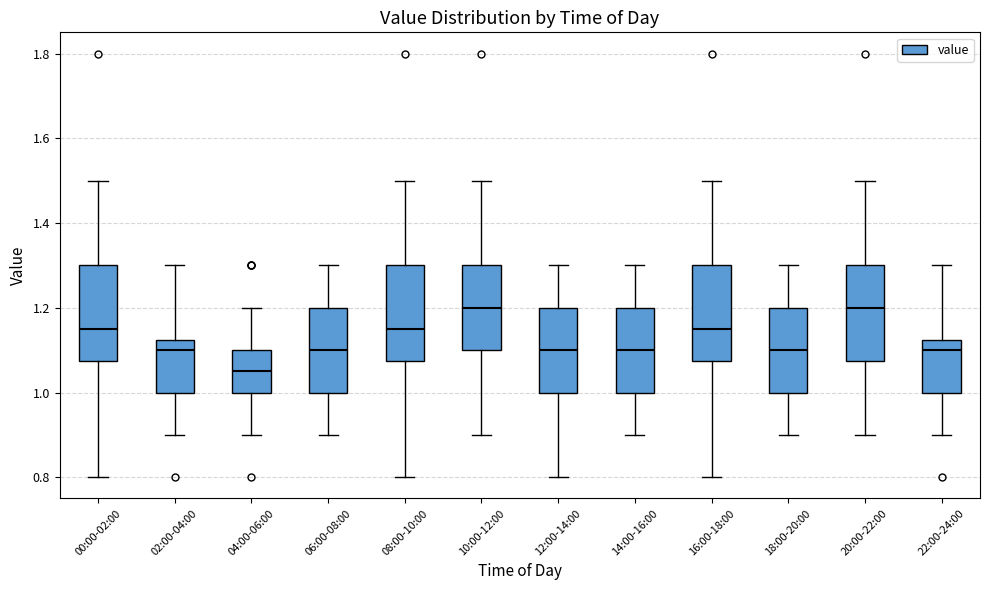

Reading left to right, read every box against the y-axis: the position of its median line, the range the box covers, and the ends of its whiskers. The values are not printed on the chart, so give them approximately, as read against the axis.

00:00-02:00: median 1.16, box 1.08 to 1.30, whiskers 0.80 to 1.50
02:00-04:00: median 1.10, box 1.00 to 1.12, whiskers 0.90 to 1.30
04:00-06:00: median 1.06, box 1.00 to 1.10, whiskers 0.90 to 1.20
06:00-08:00: median 1.10, box 1.00 to 1.20, whiskers 0.90 to 1.30
08:00-10:00: median 1.16, box 1.08 to 1.30, whiskers 0.80 to 1.50
10:00-12:00: median 1.20, box 1.10 to 1.30, whiskers 0.90 to 1.50
12:00-14:00: median 1.10, box 1.00 to 1.20, whiskers 0.80 to 1.30
14:00-16:00: median 1.10, box 1.00 to 1.20, whiskers 0.90 to 1.30
16:00-18:00: median 1.16, box 1.08 to 1.30, whiskers 0.80 to 1.50
18:00-20:00: median 1.10, box 1.00 to 1.20, whiskers 0.90 to 1.30
20:00-22:00: median 1.20, box 1.08 to 1.30, whiskers 0.90 to 1.50
22:00-24:00: median 1.10, box 1.00 to 1.12, whiskers 0.90 to 1.30